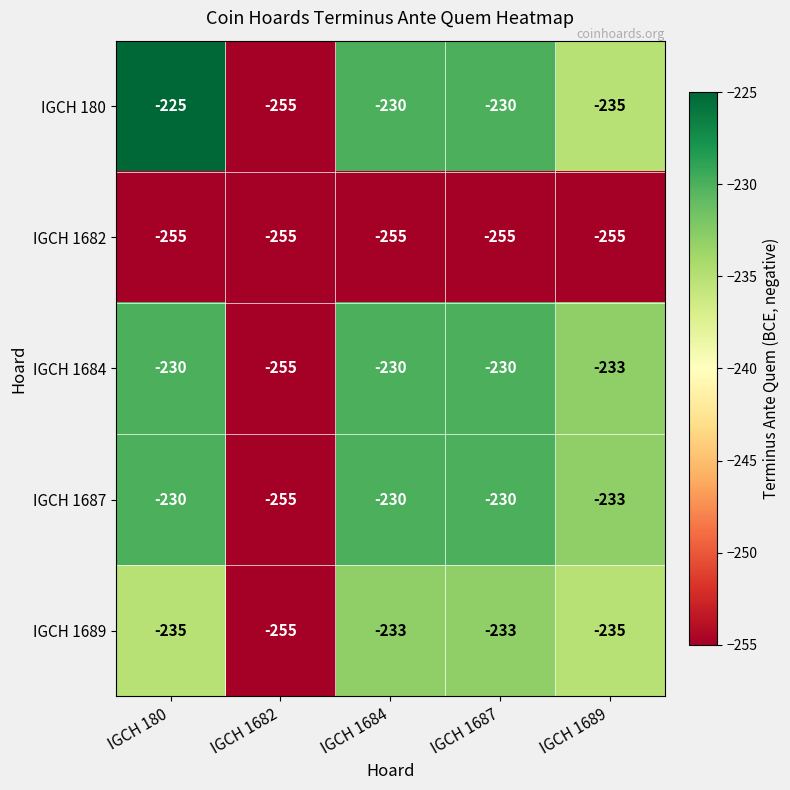

True or false: IGCH 180 has a value of -103 at IGCH 1687.

False